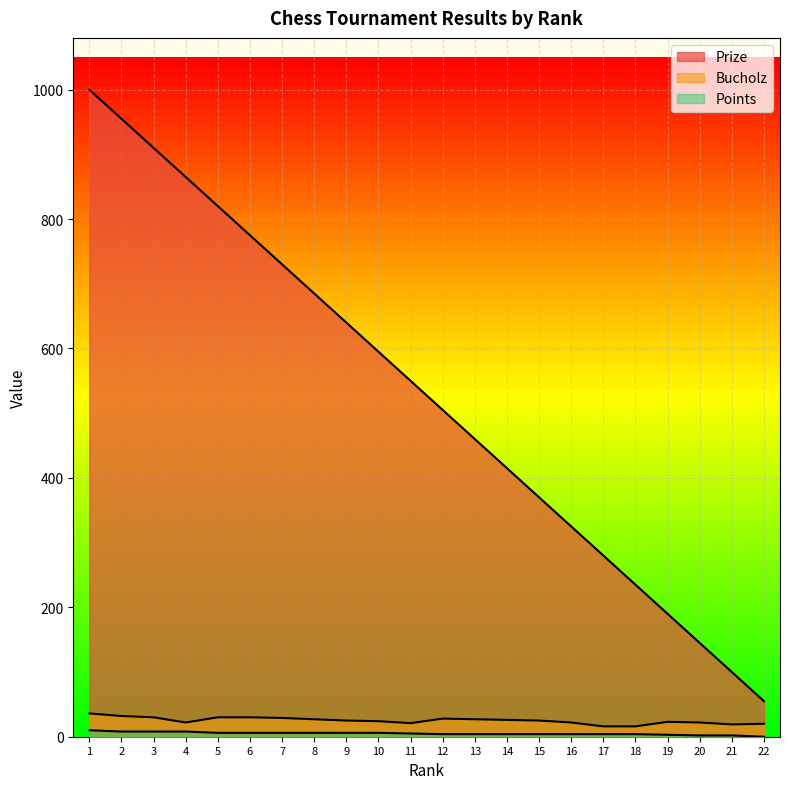

What are all the series names shown in the legend?

Prize, Bucholz, Points